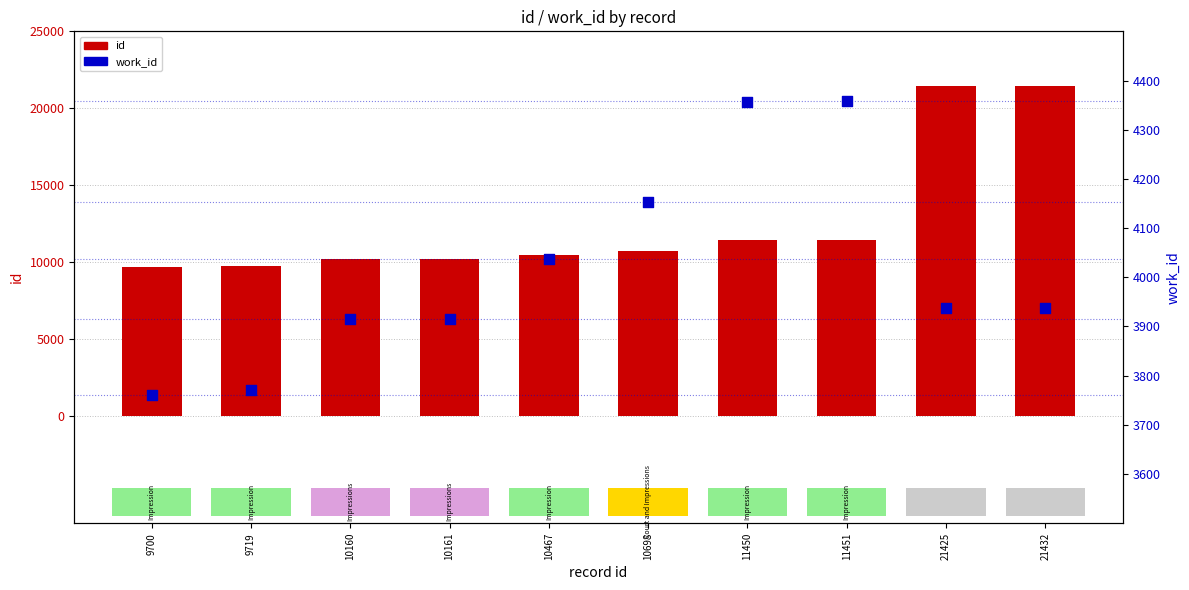

What are all the series names shown in the legend?

id, work_id